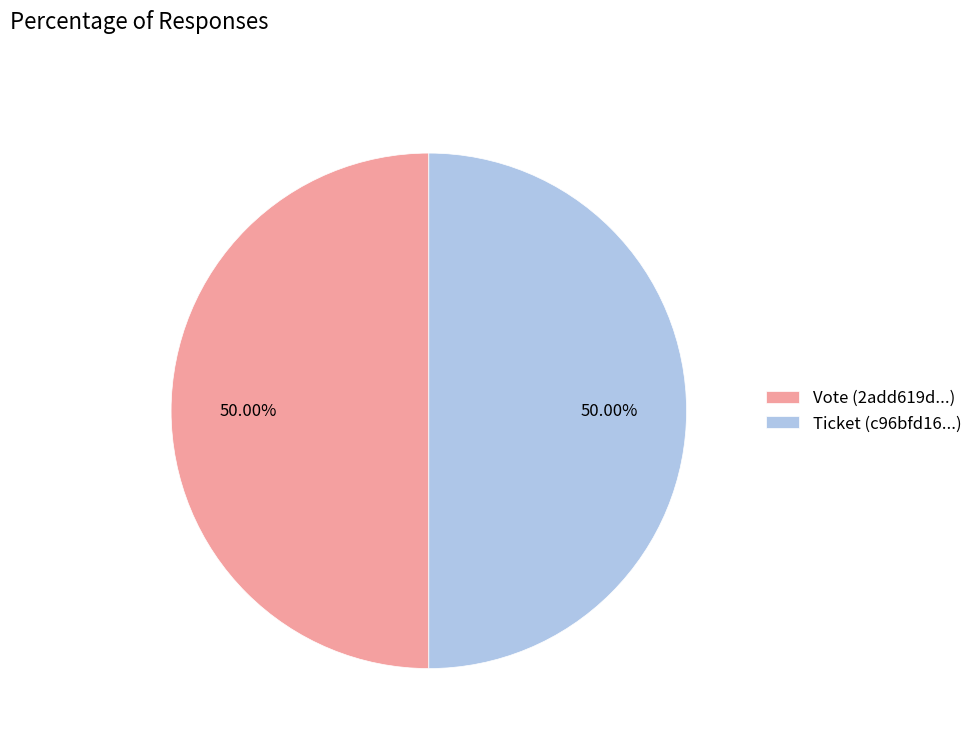

What is the ratio of the value at Vote (2add619d...) to the value at Ticket (c96bfd16...)?

1.0